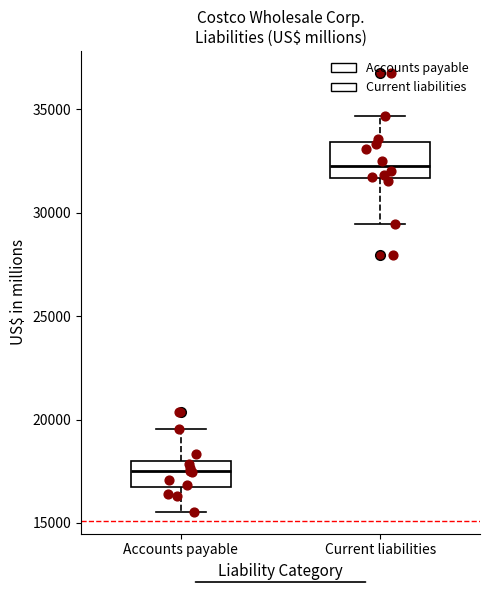

Which box is the tallest, from its lower edge to its upper edge?

Current liabilities